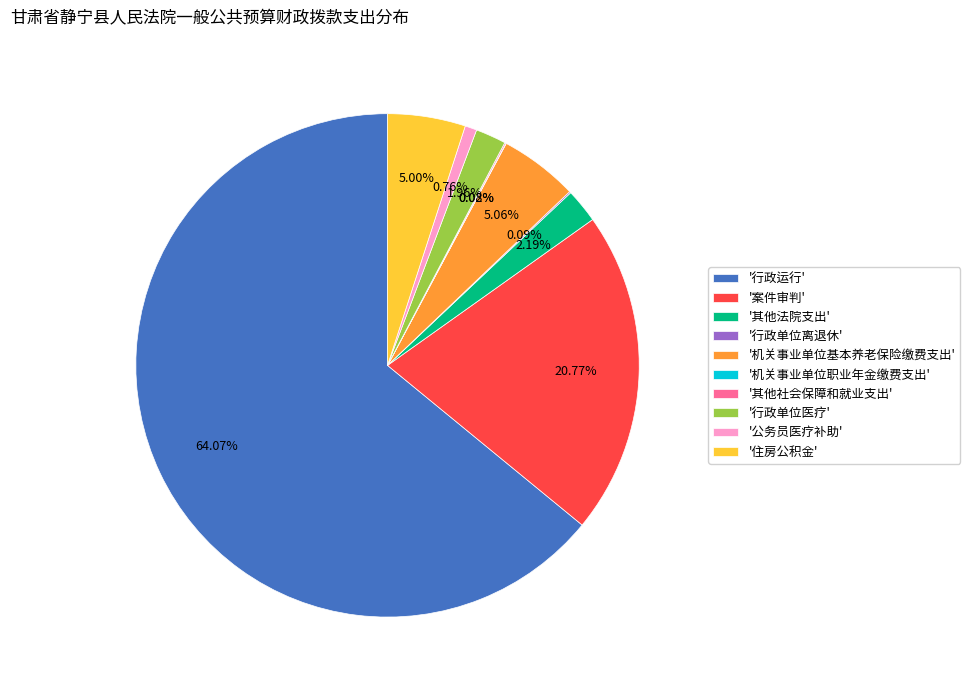

To the nearest percent, what is the average slice percentage?

10%